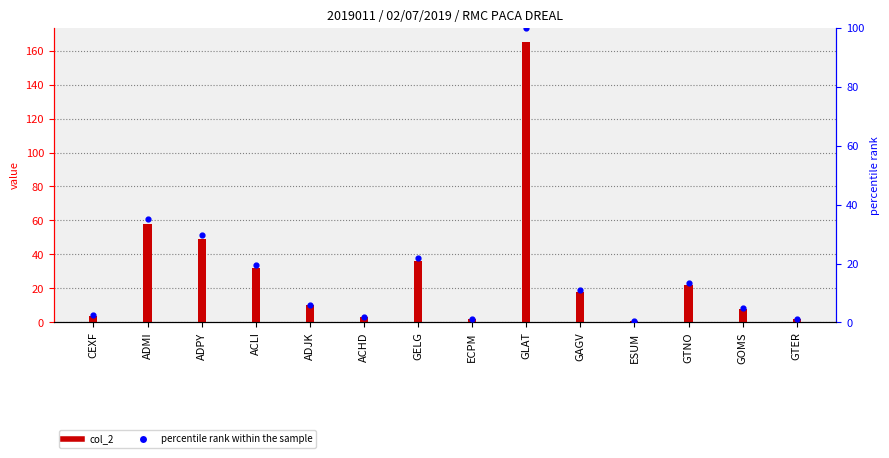

At how many categories does at least one series exceed 7?

9